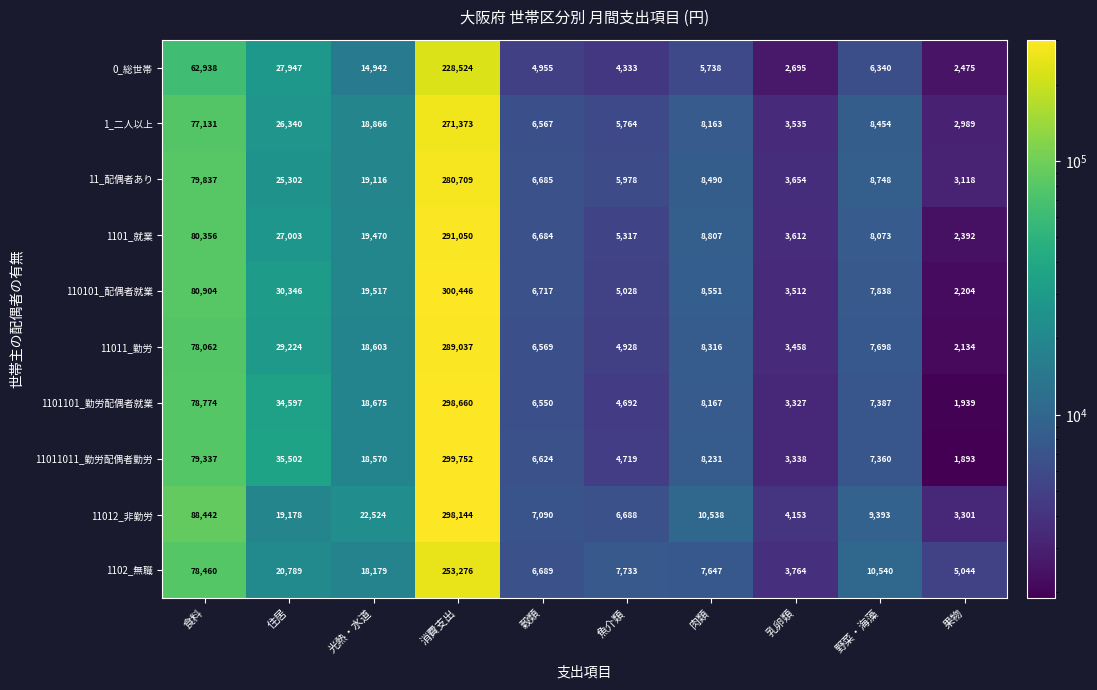

What is the spread (max minus min) of values at 光熱・水道?

7582